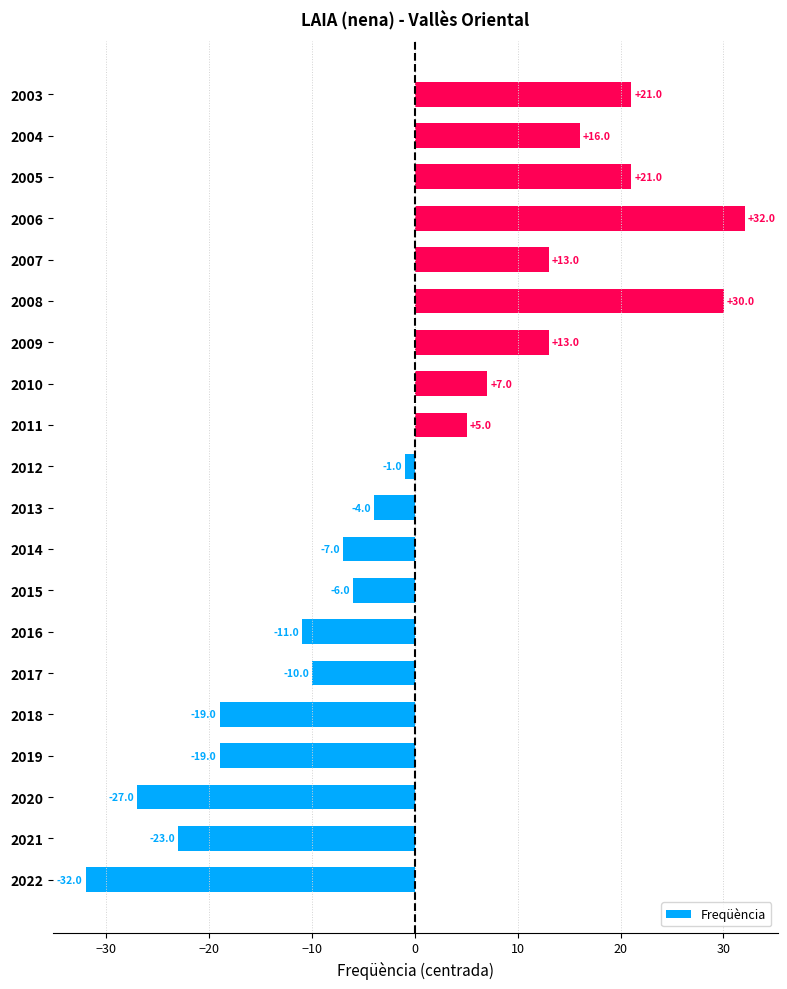

Are the bars grouped side by side (vs. stacked)?

No